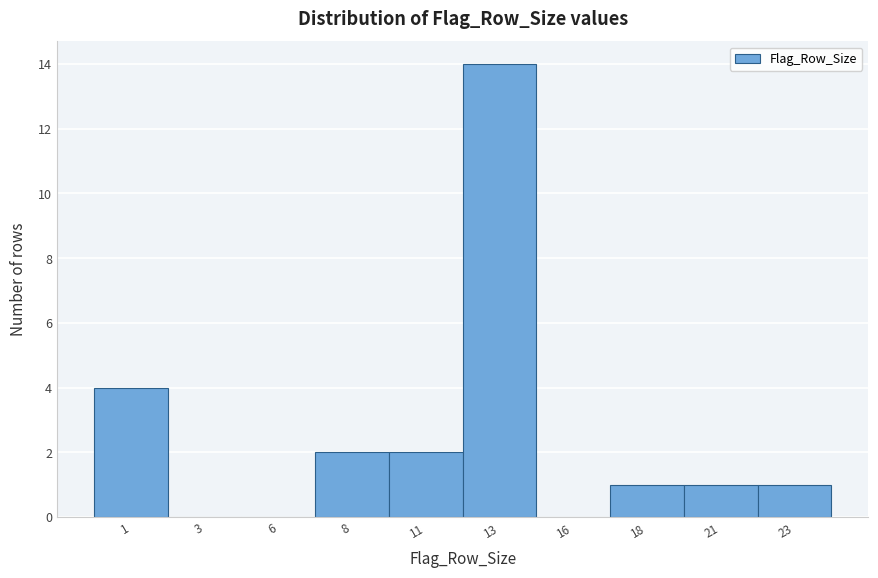

Reading left to right, list all the values displayed in this chart.

1=4	3=0	6=0	8=2	11=2	13=14	16=0	18=1	21=1	23=1